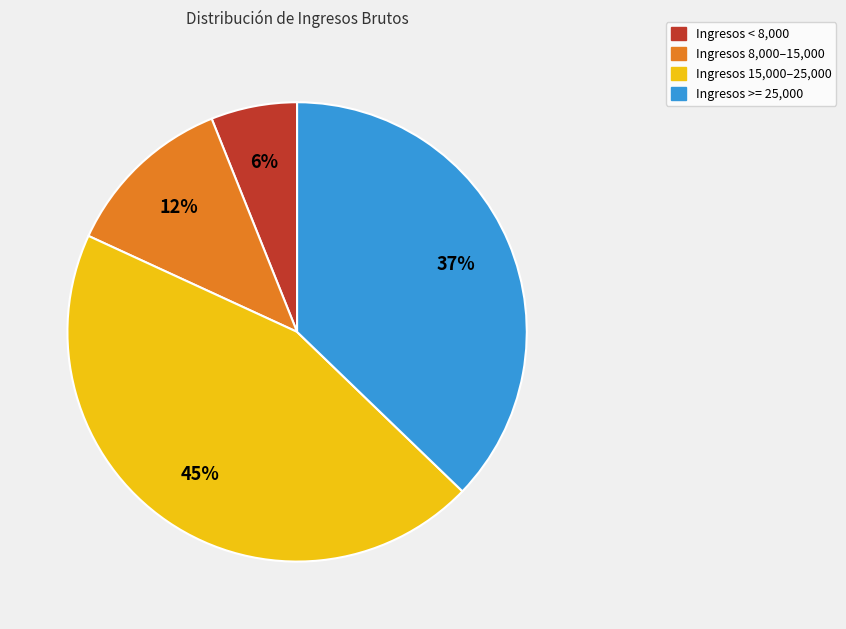

Is there any slice that represents more than half of the pie?

No